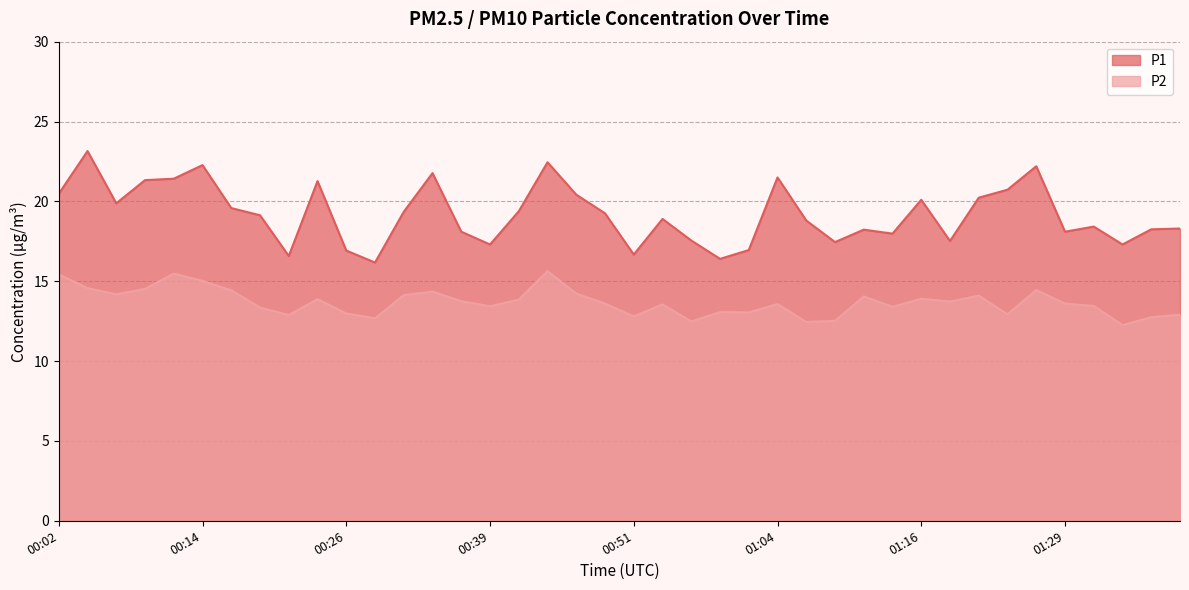

What is the label of the 33rd point from the left?

01:21